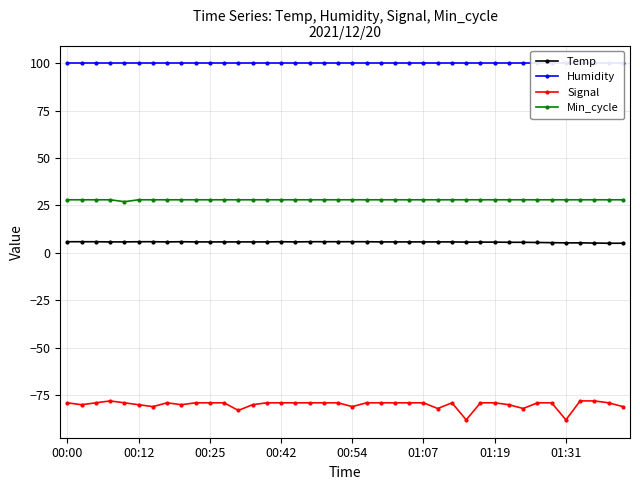

How many interior local valleys does the Temp series have?

2